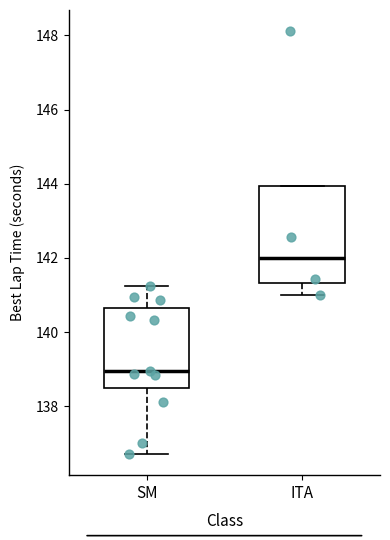

Which box's median line is the lowest?

SM